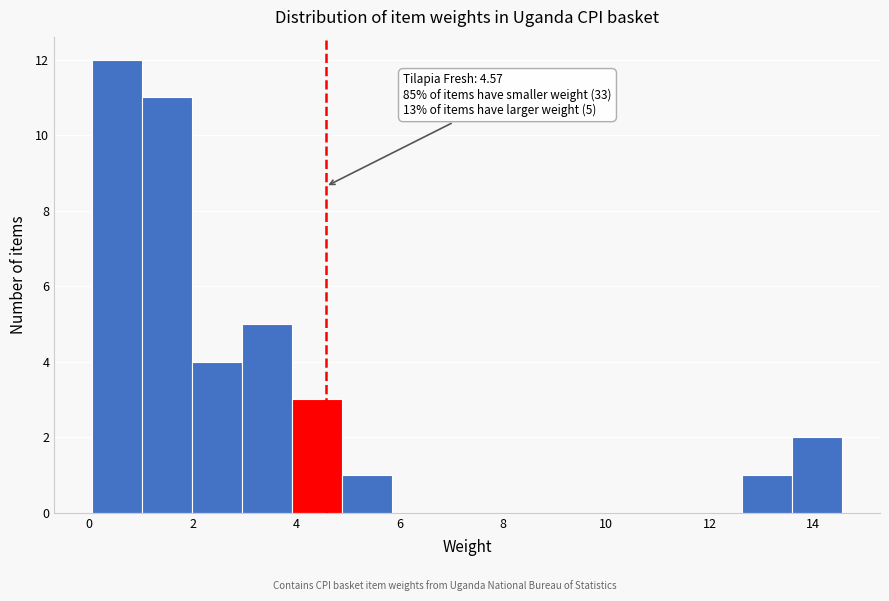

Which range on the x-axis has the tallest bar?

0.0 to 1.0